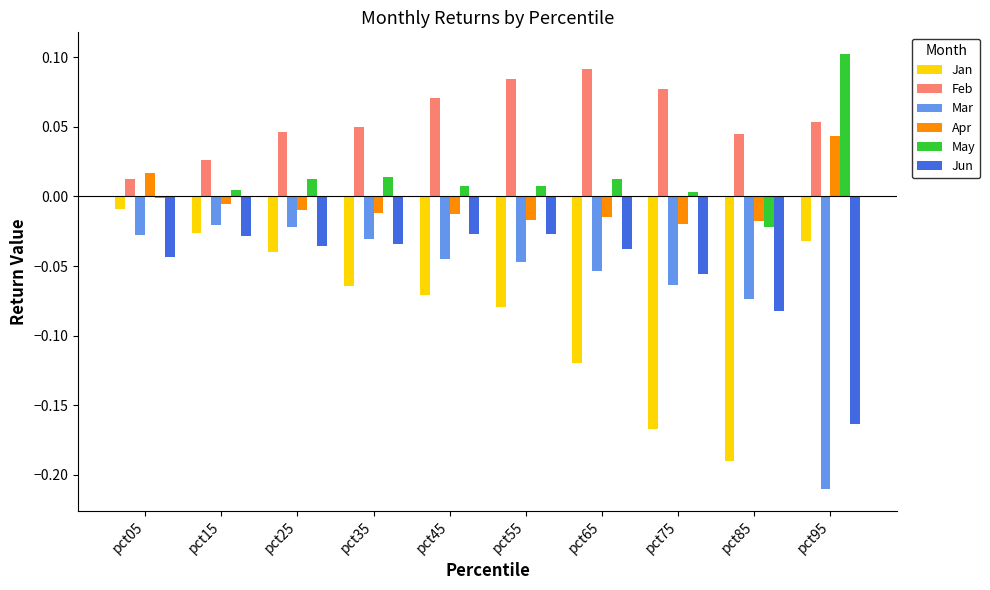

What is the sum of all Feb values?

0.6